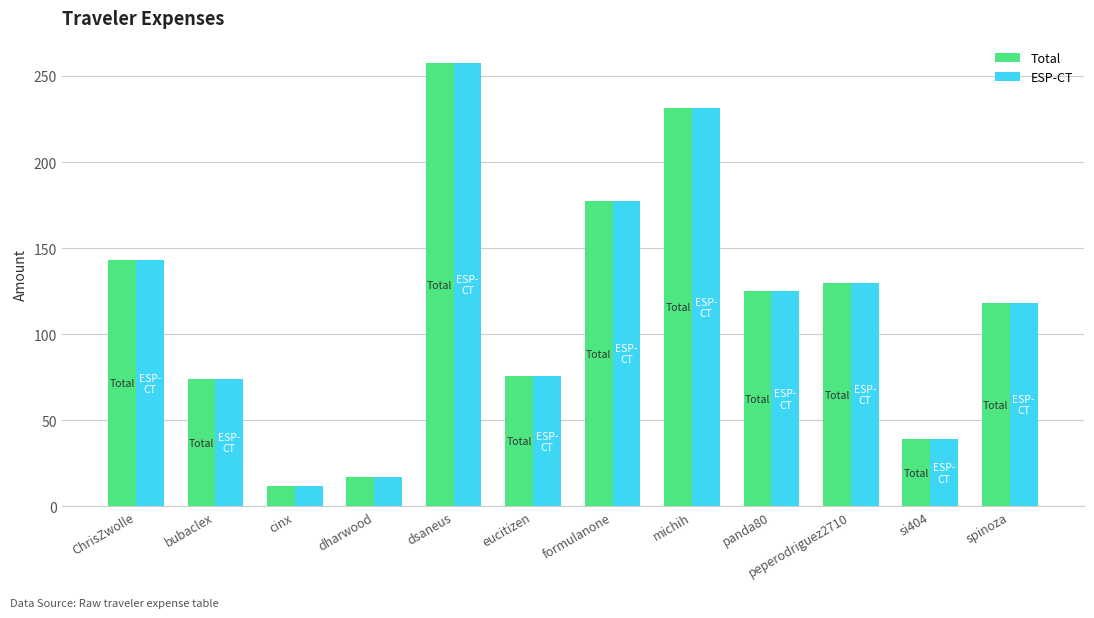

Where does the Total series first go above 125?

ChrisZwolle